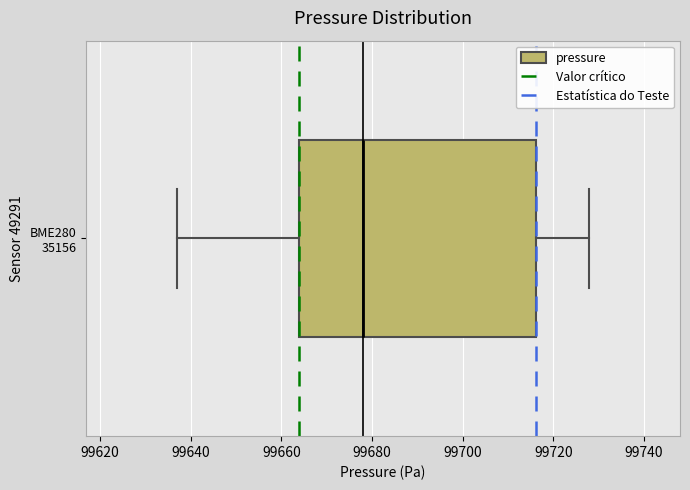

Read this box plot against the x-axis: the position of the median line, the range covered by the box, and the ends of both whiskers. The values are not printed on the chart, so give them approximately, as read against the axis.

median 99678, box 99664 to 99716, whiskers 99636 to 99728